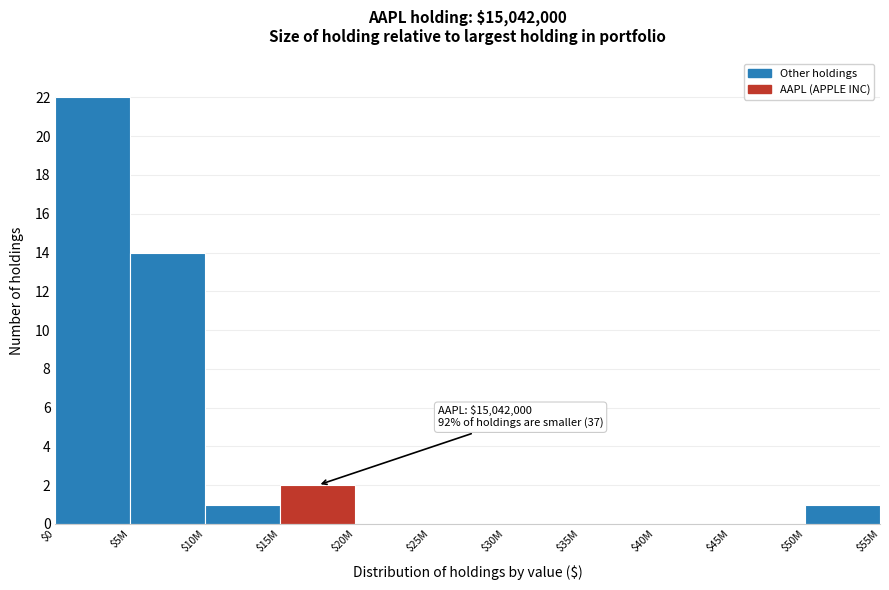

The value at $50M is 2. True or false?

False